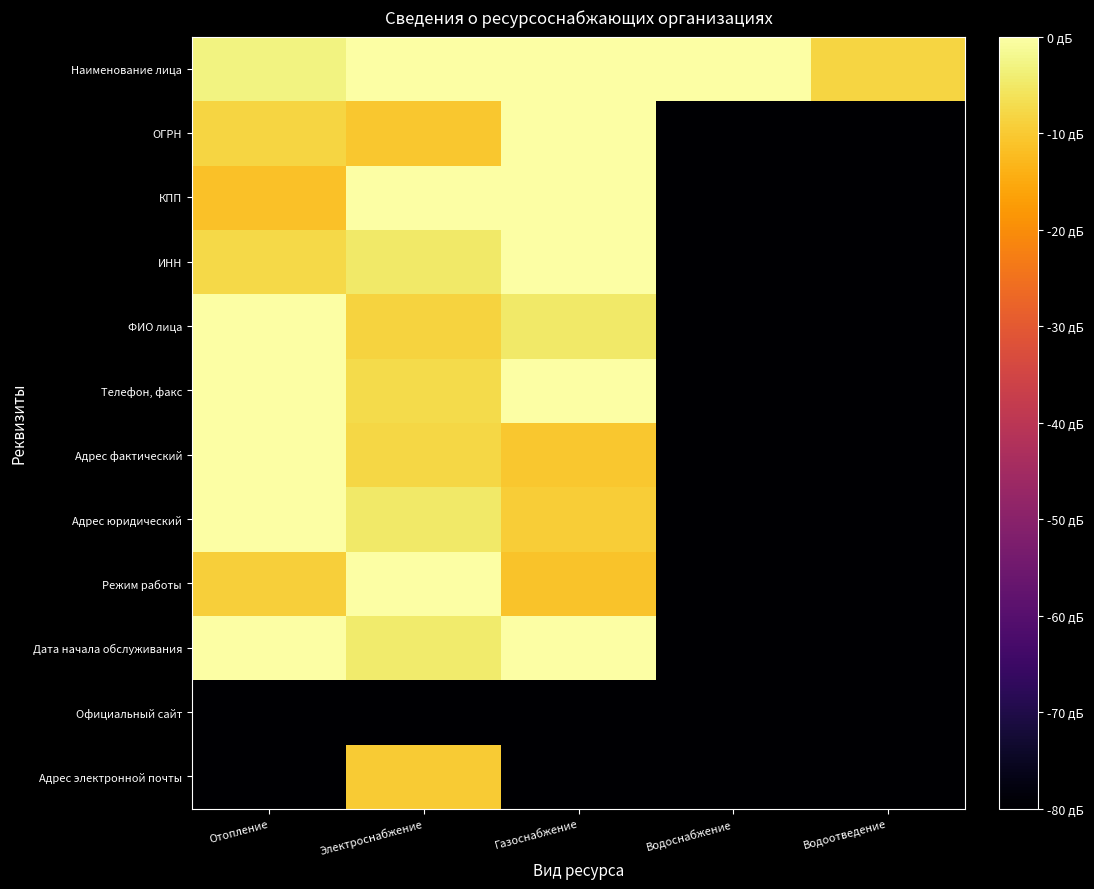

Which series has the largest range (max minus min)?

ОГРН